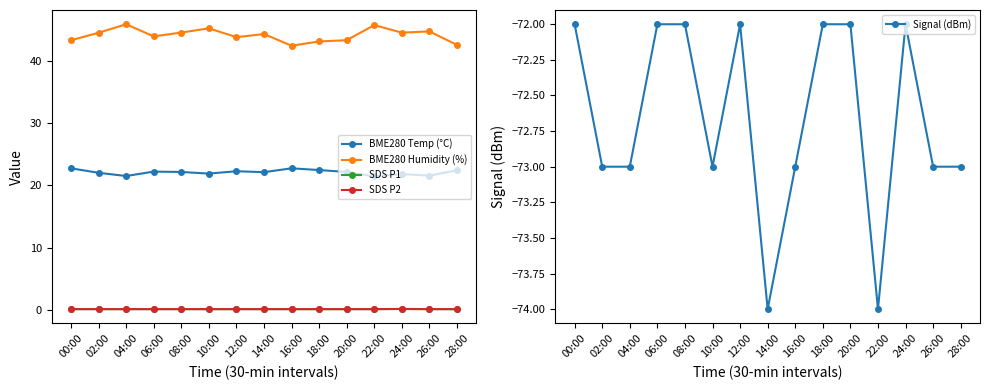

Reading left to right, transcribe all the data shown in this chart.

BME280 Temp (°C): 00:00=22.7	02:00=22.0	04:00=21.5	06:00=22.2	08:00=22.1	10:00=21.9	12:00=22.3	14:00=22.1	16:00=22.7	18:00=22.5	20:00=22.1	22:00=21.4	24:00=21.8	26:00=21.6	28:00=22.4
BME280 Humidity (%): 00:00=43.3	02:00=44.5	04:00=45.9	06:00=44.0	08:00=44.6	10:00=45.2	12:00=43.8	14:00=44.3	16:00=42.5	18:00=43.1	20:00=43.3	22:00=45.8	24:00=44.5	26:00=44.8	28:00=42.6
SDS P1: 00:00=0.1	02:00=0.1	04:00=0.1	06:00=0.1	08:00=0.1	10:00=0.1	12:00=0.1	14:00=0.1	16:00=0.1	18:00=0.1	20:00=0.1	22:00=0.1	24:00=0.1	26:00=0.1	28:00=0.1
SDS P2: 00:00=0.1	02:00=0.1	04:00=0.1	06:00=0.1	08:00=0.1	10:00=0.1	12:00=0.1	14:00=0.1	16:00=0.1	18:00=0.1	20:00=0.1	22:00=0.1	24:00=0.1	26:00=0.1	28:00=0.1
Signal (dBm): 00:00=-72.0	02:00=-73.0	04:00=-73.0	06:00=-72.0	08:00=-72.0	10:00=-73.0	12:00=-72.0	14:00=-74.0	16:00=-73.0	18:00=-72.0	20:00=-72.0	22:00=-74.0	24:00=-72.0	26:00=-73.0	28:00=-73.0